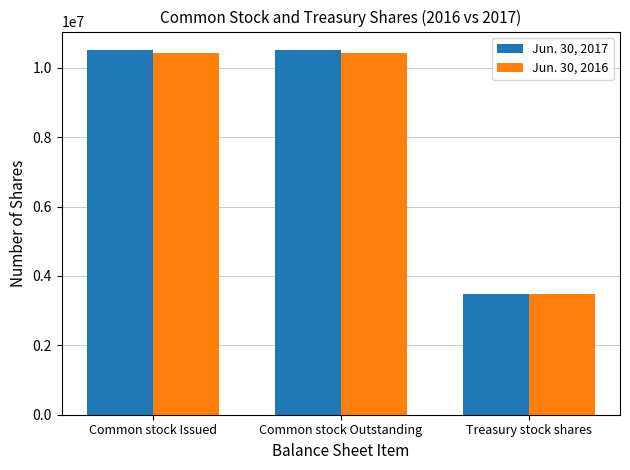

What is the sum of all Jun. 30, 2017 values?

24512692